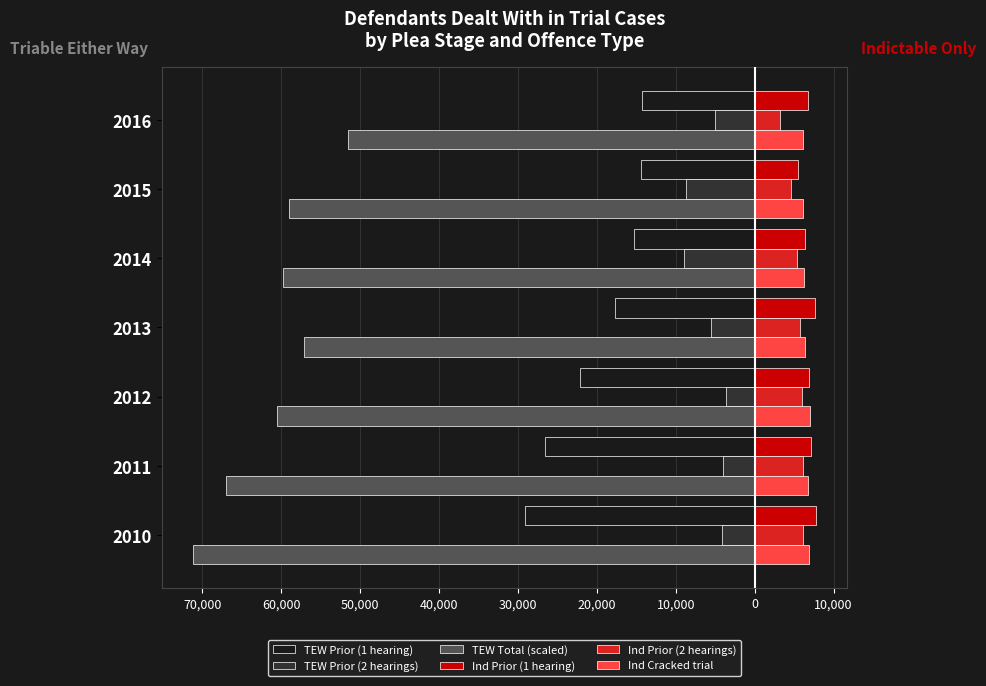

What is the value of the Ind Prior (2 hearings) bar at the 2nd from the left?

6169